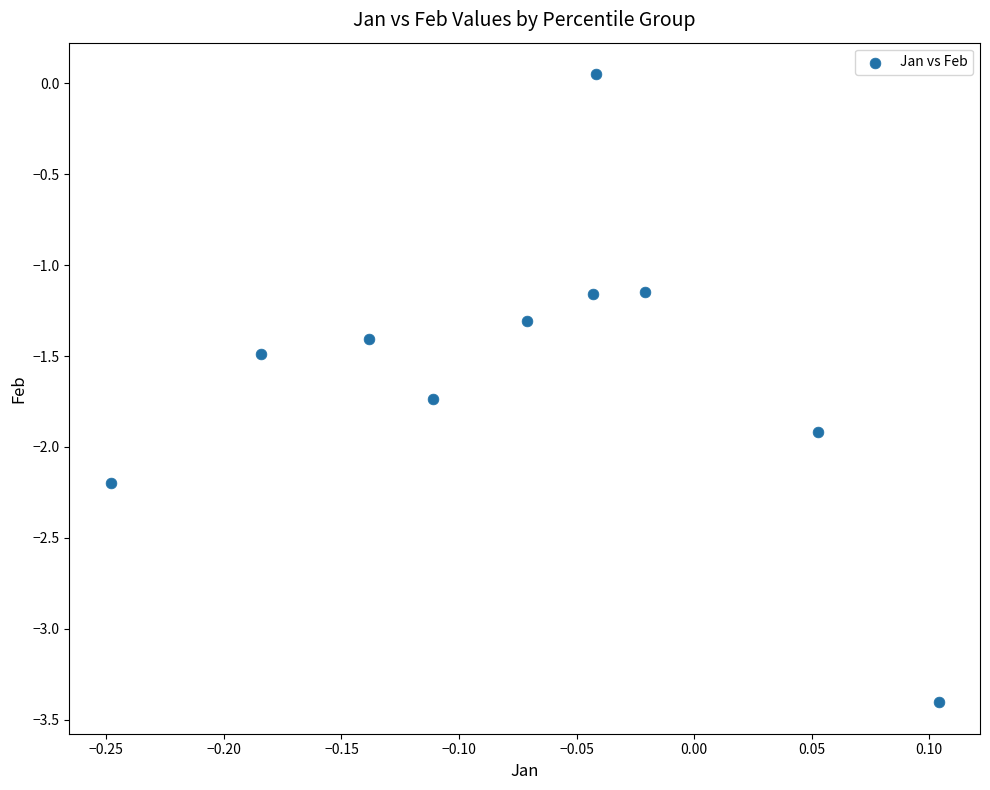

What is the range of Y values (max minus min)?

3.5